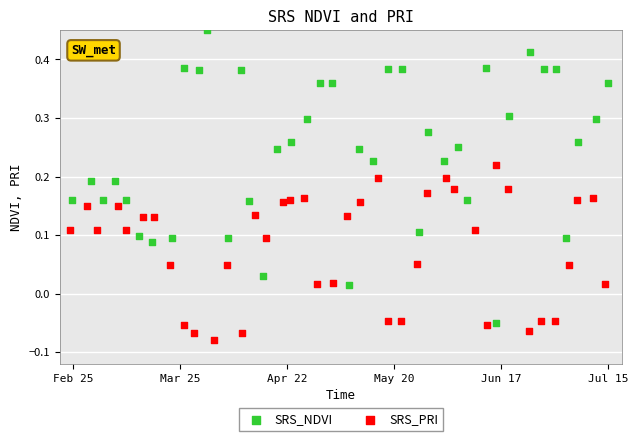

Which series contains the lowest Y value?

SRS_PRI